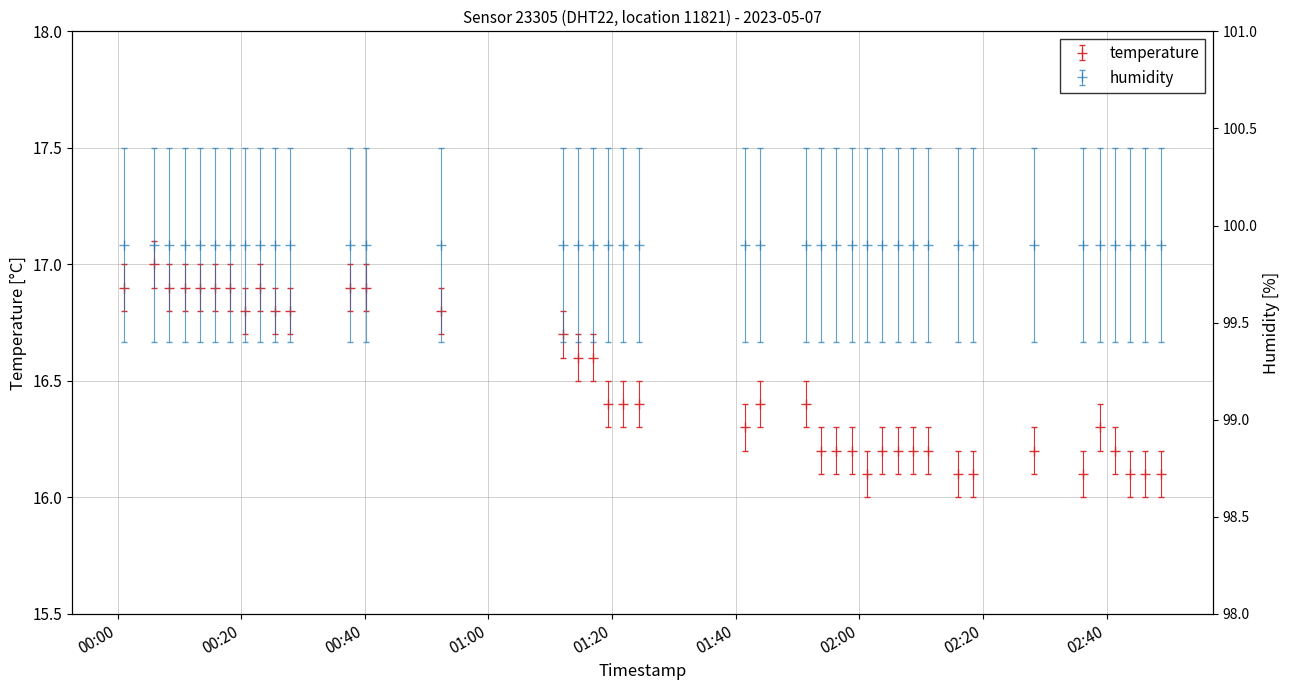

Rank the categories by value from lowest to highest.

2023-05-07T02:01:13, 2023-05-07T02:16:02, 2023-05-07T02:18:28, 2023-05-07T02:36:11, 2023-05-07T02:43:51, 2023-05-07T02:46:17, 2023-05-07T02:48:48, 2023-05-07T01:53:48, 2023-05-07T01:56:18, 2023-05-07T01:58:45, 2023-05-07T02:03:40, 2023-05-07T02:06:14, 2023-05-07T02:08:40, 2023-05-07T02:11:06, 2023-05-07T02:28:15, 2023-05-07T02:41:24, 2023-05-07T01:41:32, 2023-05-07T02:38:58, 2023-05-07T01:19:23, 2023-05-07T01:21:51, 2023-05-07T01:24:19, 2023-05-07T01:43:59, 2023-05-07T01:51:20, 2023-05-07T01:14:28, 2023-05-07T01:16:55, 2023-05-07T01:12:01, 2023-05-07T00:20:36, 2023-05-07T00:25:28, 2023-05-07T00:27:55, 2023-05-07T00:52:21, 2023-05-07T00:01:03, 2023-05-07T00:08:24, 2023-05-07T00:10:51, 2023-05-07T00:13:17, 2023-05-07T00:15:43, 2023-05-07T00:18:09, 2023-05-07T00:23:02, 2023-05-07T00:37:41, 2023-05-07T00:40:08, 2023-05-07T00:05:58